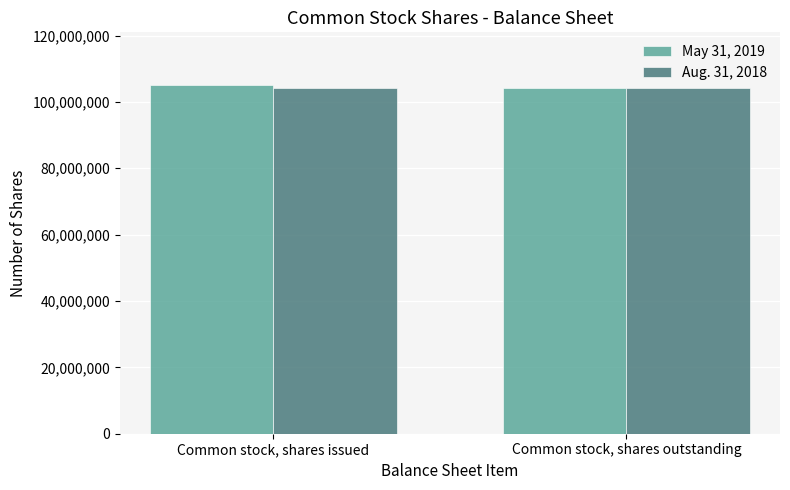

How many May 31, 2019 values are between 104275395 and 105184073?

2